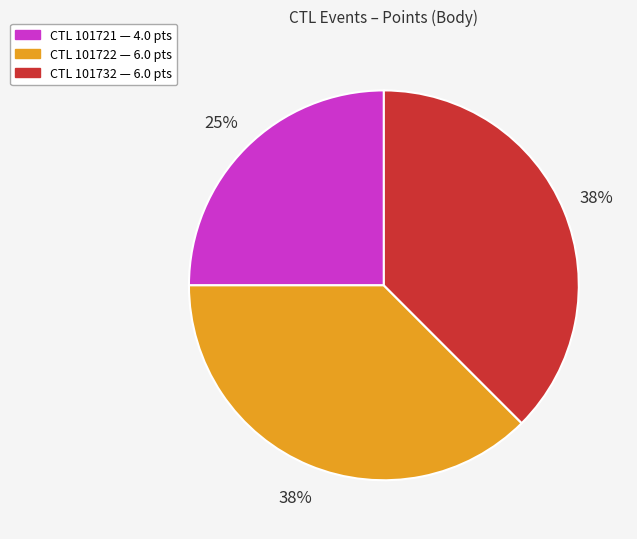

How many slices are in this pie chart?

3